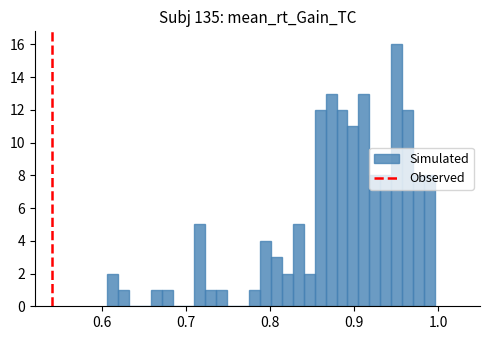

Read against the x-axis, roughly where is the centre of the tallest bar?

0.95